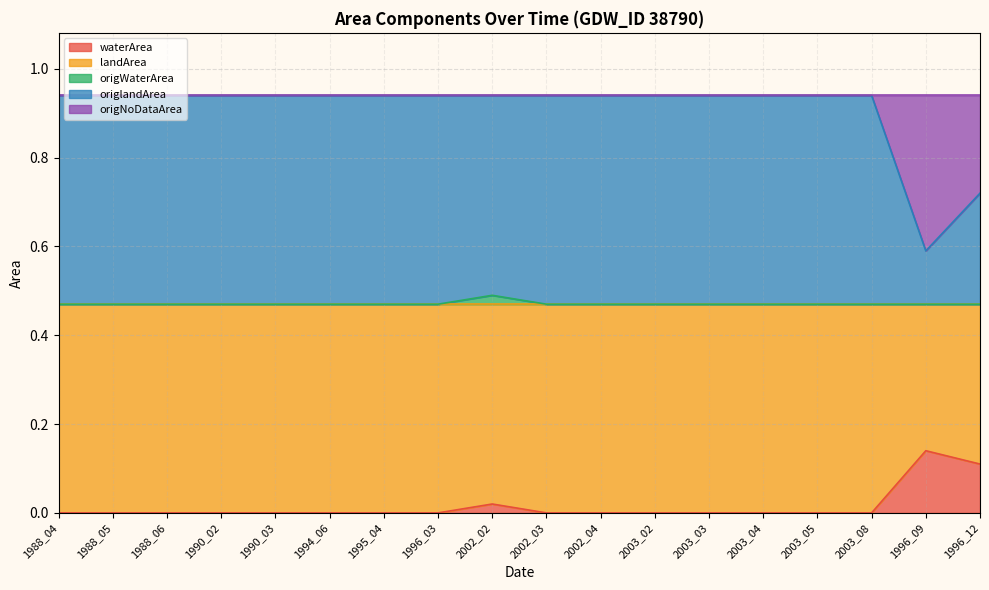

The waterArea series shows 0.1 at 1996_12. True or false?

True